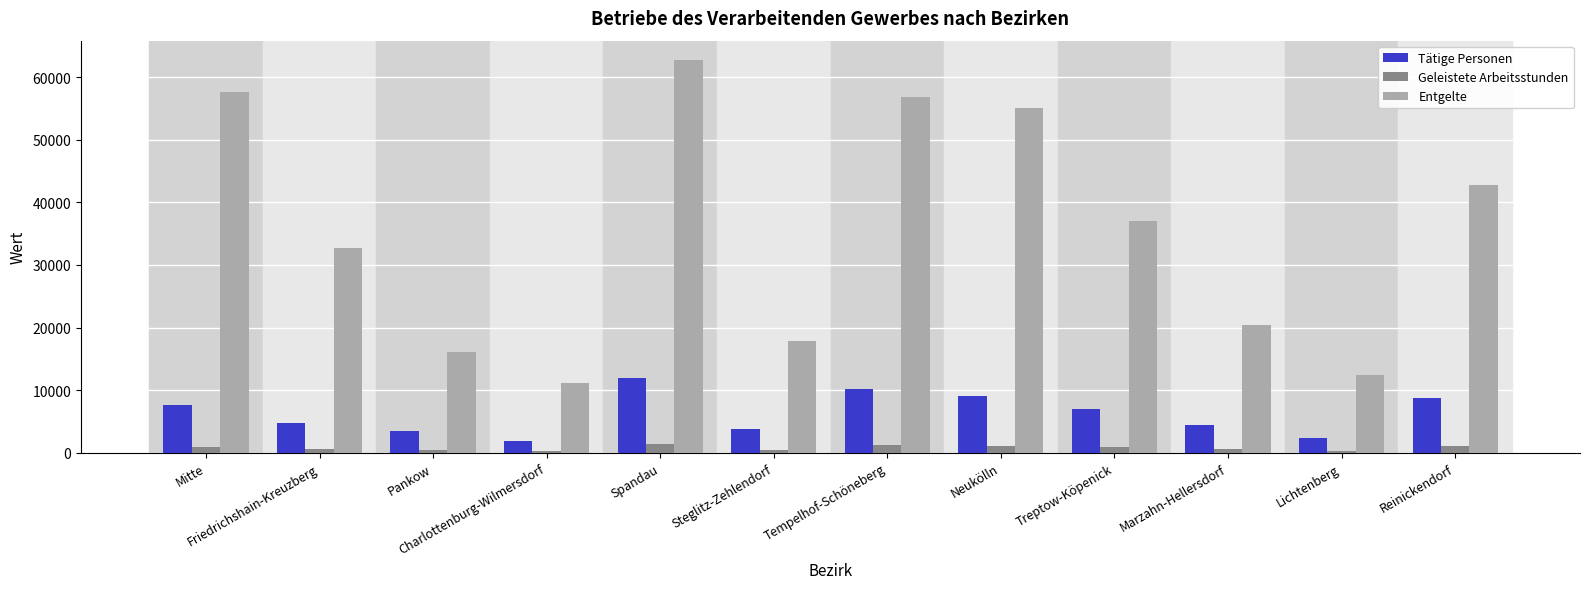

Is the value of Entgelte at Friedrichshain-Kreuzberg greater than the value of Geleistete Arbeitsstunden at Reinickendorf?

Yes